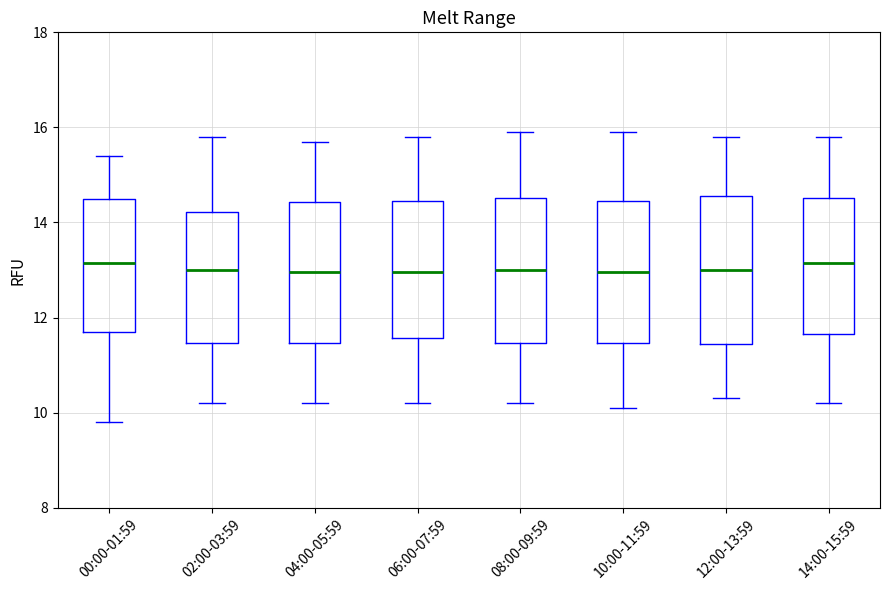

Reading left to right, read every box against the y-axis: the position of its median line, the range the box covers, and the ends of its whiskers. The values are not printed on the chart, so give them approximately, as read against the axis.

00:00-01:59: median 13.2, box 11.8 to 14.6, whiskers 9.8 to 15.4
02:00-03:59: median 13.0, box 11.4 to 14.2, whiskers 10.2 to 15.8
04:00-05:59: median 13.0, box 11.4 to 14.4, whiskers 10.2 to 15.8
06:00-07:59: median 13.0, box 11.6 to 14.4, whiskers 10.2 to 15.8
08:00-09:59: median 13.0, box 11.4 to 14.6, whiskers 10.2 to 16.0
10:00-11:59: median 13.0, box 11.4 to 14.4, whiskers 10.2 to 16.0
12:00-13:59: median 13.0, box 11.4 to 14.6, whiskers 10.4 to 15.8
14:00-15:59: median 13.2, box 11.6 to 14.6, whiskers 10.2 to 15.8